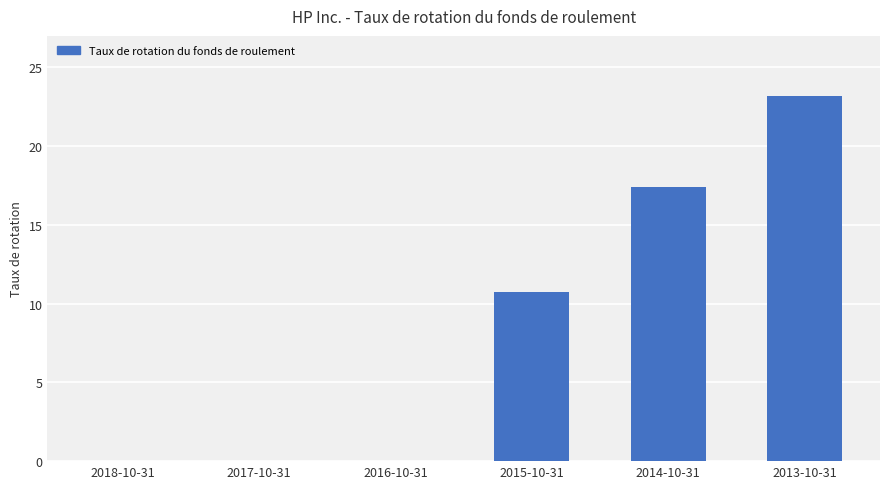

The chart shows a value of 30.3 at 2013-10-31. True or false?

False